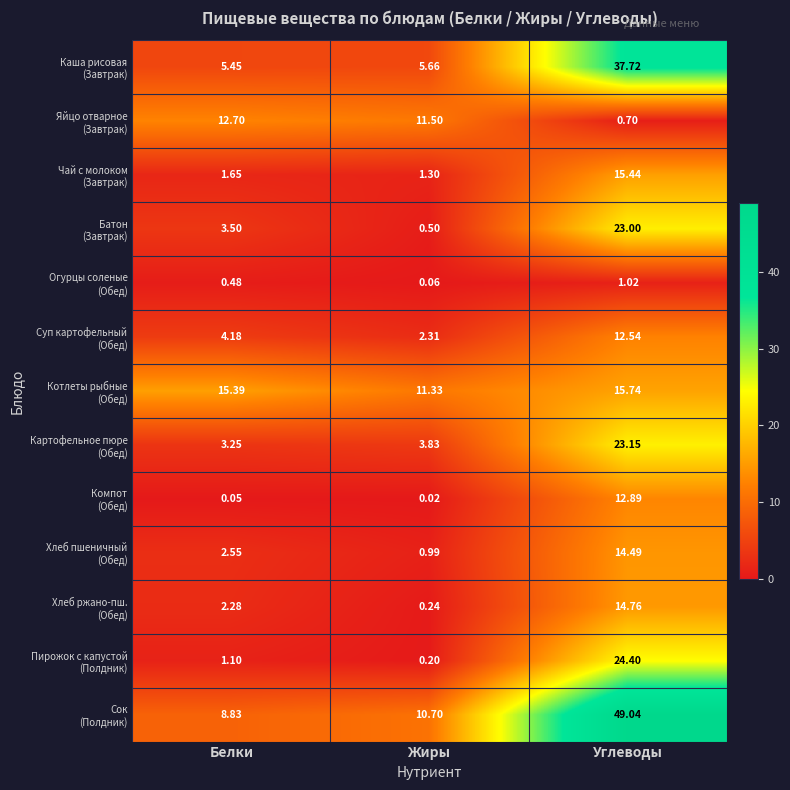

How many series are shown in this chart?

13